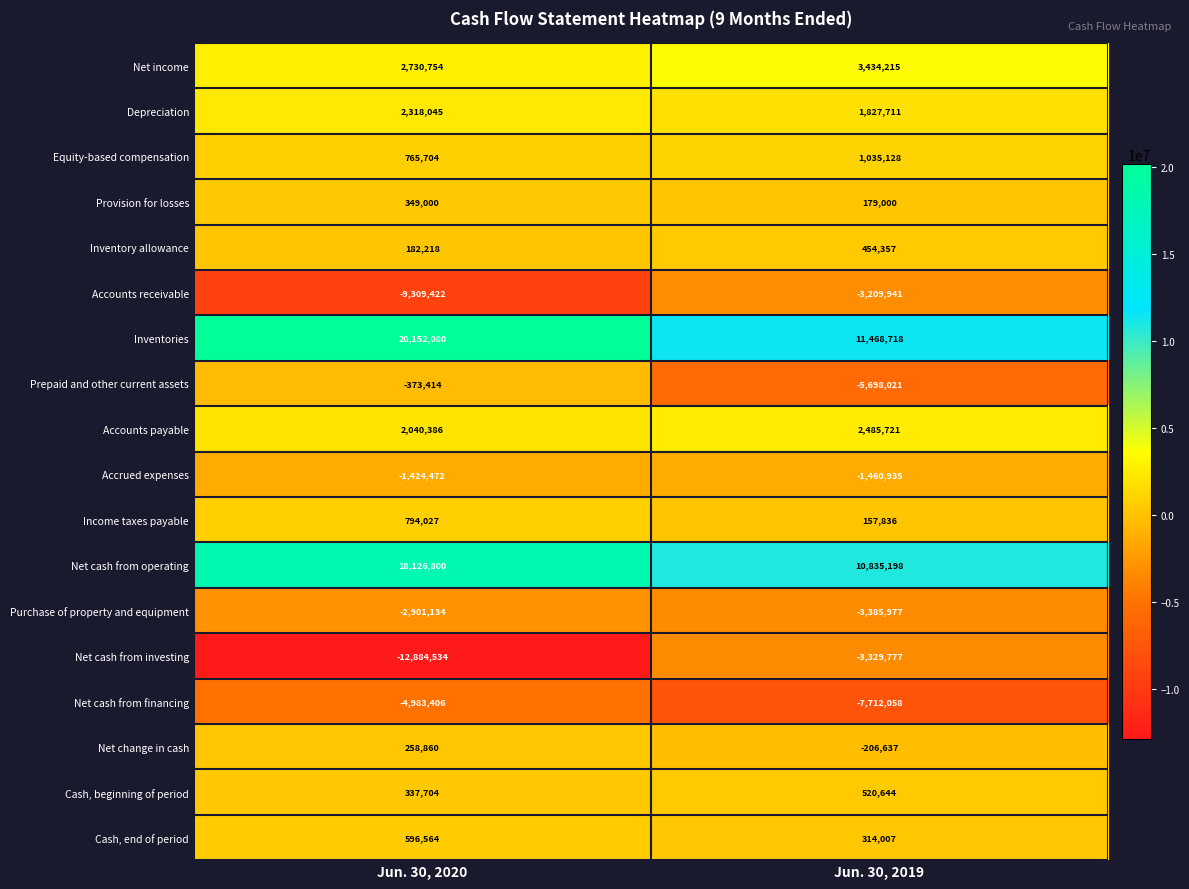

What is the sum of all Equity-based compensation values?

1800832